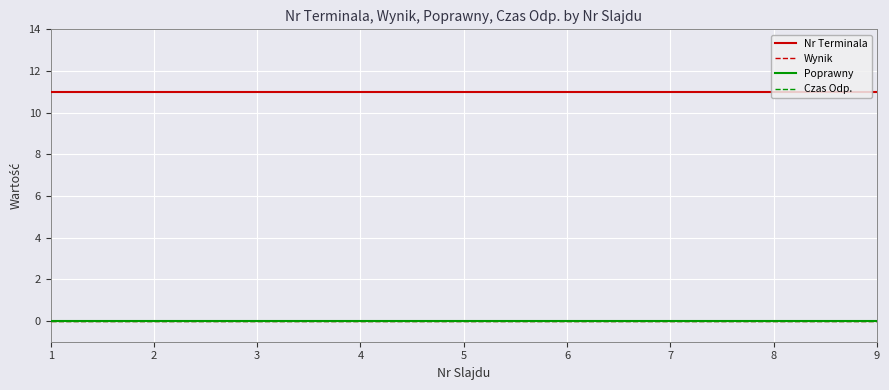

Is this an area chart (filled region under the line)?

No